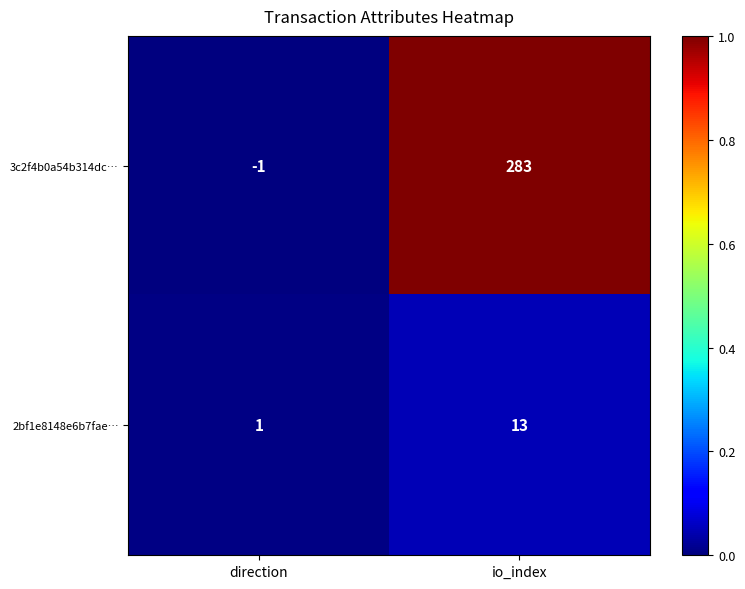

What is the sum of the 2bf1e8148e6b7fae… values at direction and io_index?

14